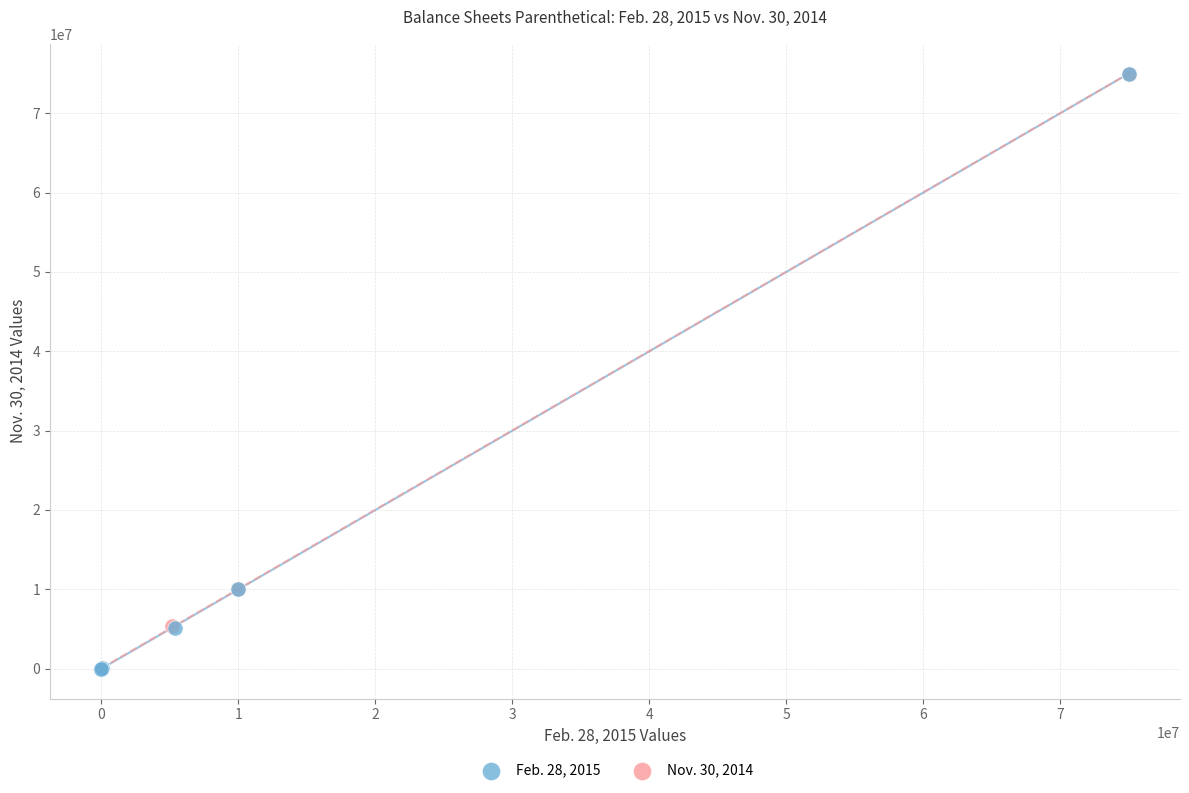

What are all the series names shown in the legend?

Feb. 28, 2015, Nov. 30, 2014